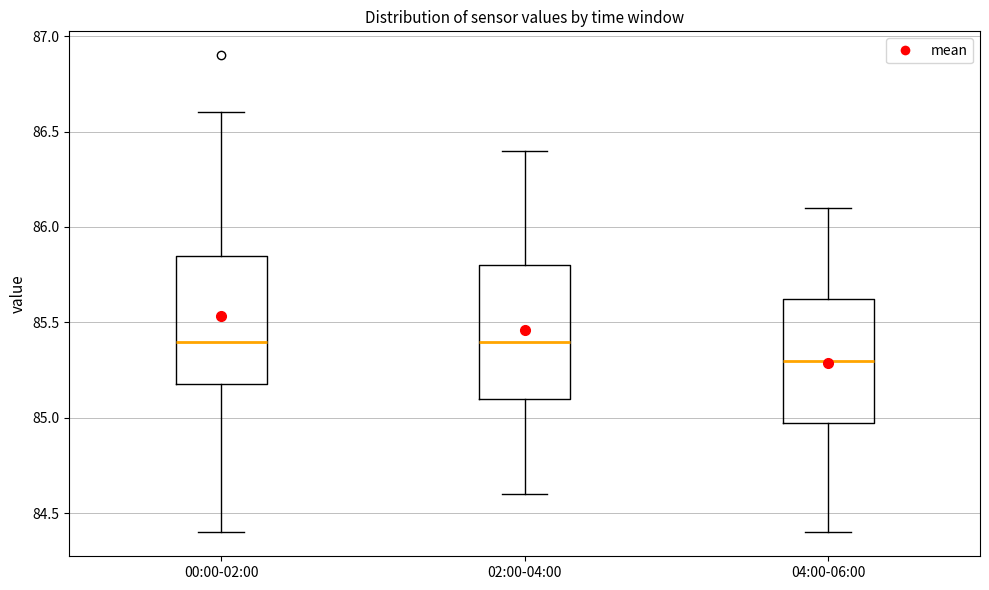

Reading left to right, read every box against the y-axis: the position of its median line, the range the box covers, and the ends of its whiskers. The values are not printed on the chart, so give them approximately, as read against the axis.

00:00-02:00: median 85.40, box 85.20 to 85.85, whiskers 84.40 to 86.60
02:00-04:00: median 85.40, box 85.10 to 85.80, whiskers 84.60 to 86.40
04:00-06:00: median 85.30, box 85.00 to 85.65, whiskers 84.40 to 86.10